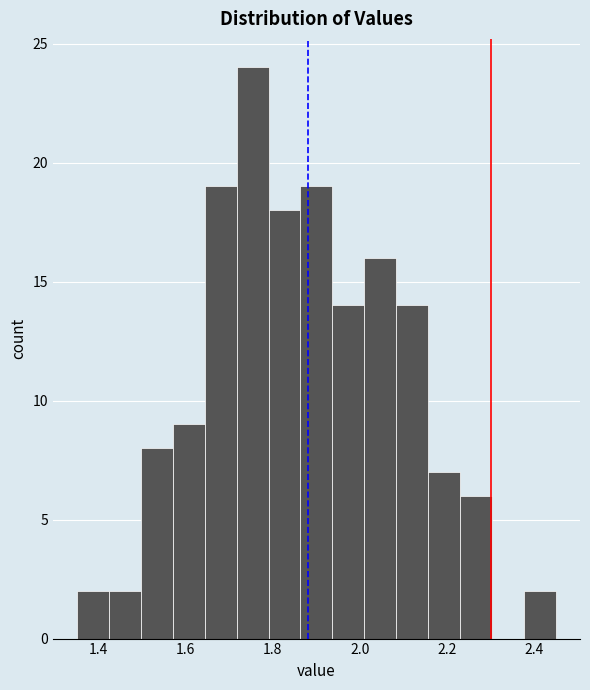

Read against the x-axis, roughly where is the centre of the tallest bar?

1.76